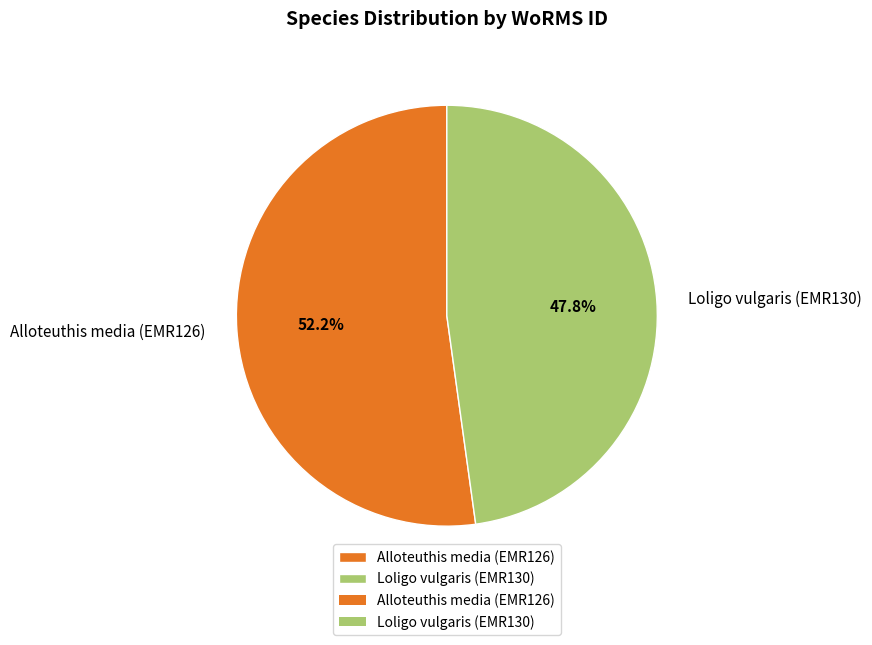

Is it true that Alloteuthis media (EMR126) is 52% of the pie?

True